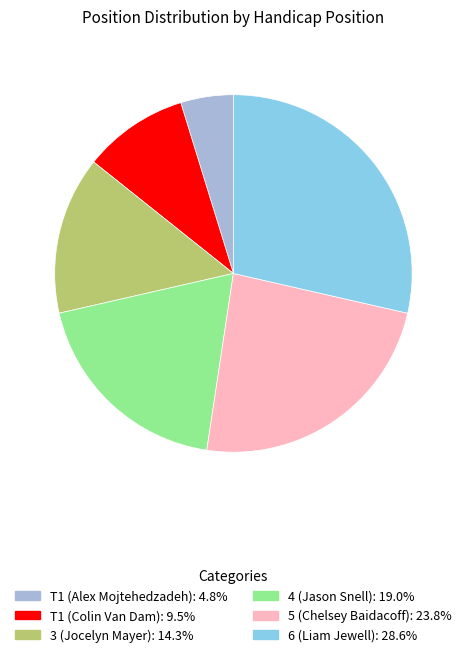

What is the smallest slice in the pie chart?

T1 (Alex Mojtehedzadeh)